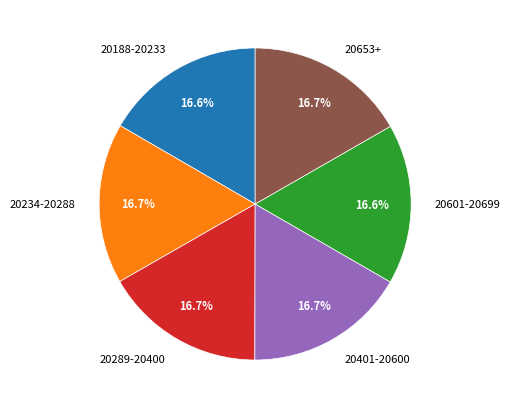

Does 20601-20699 account for over 50% of the chart?

No